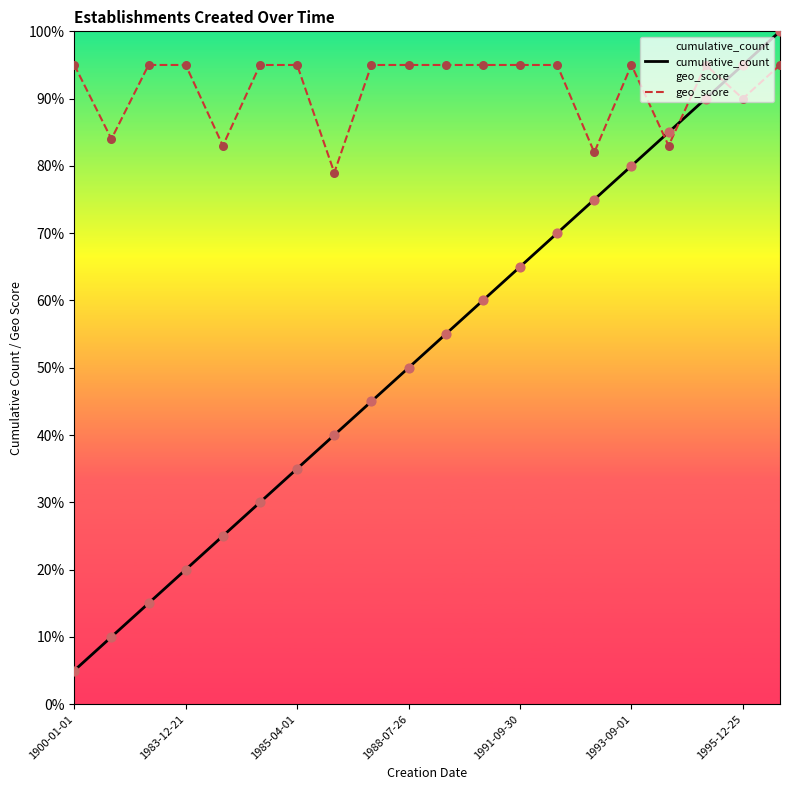

Which series has the largest Y range (max minus min)?

cumulative_count